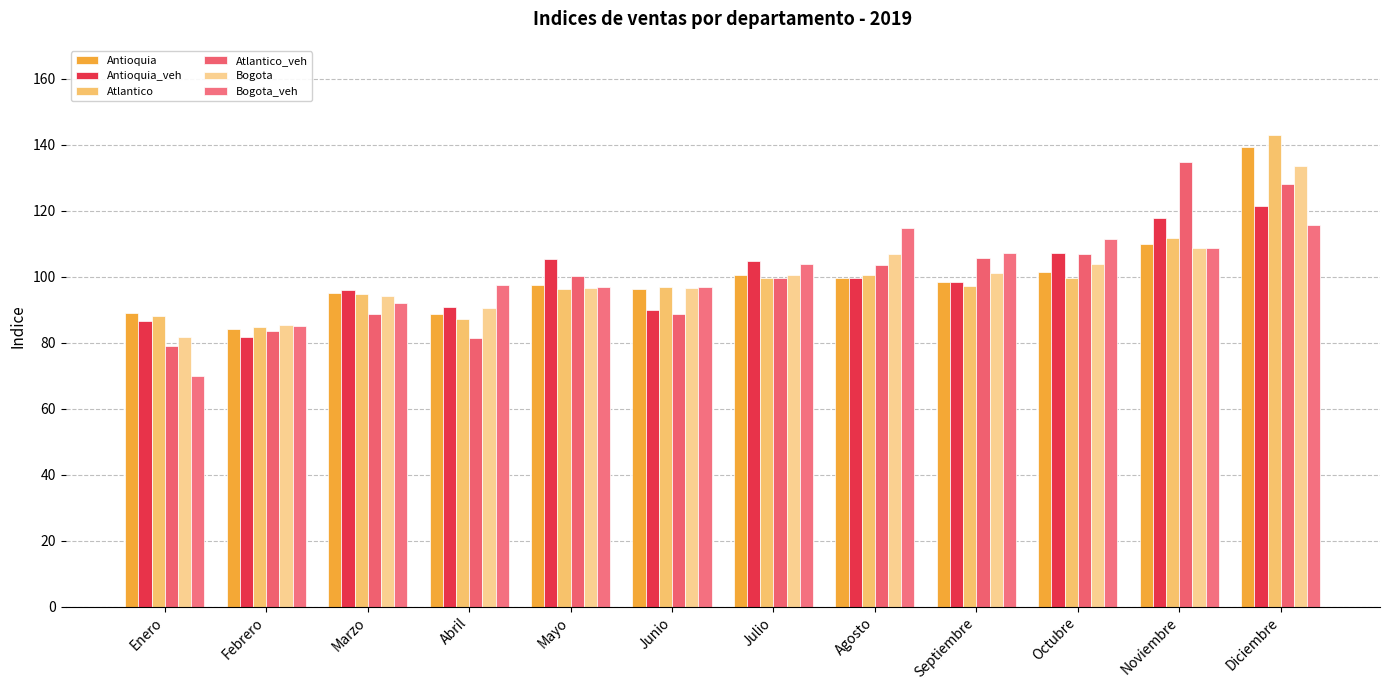

At which label is Atlantico_veh closest to 106?

Septiembre